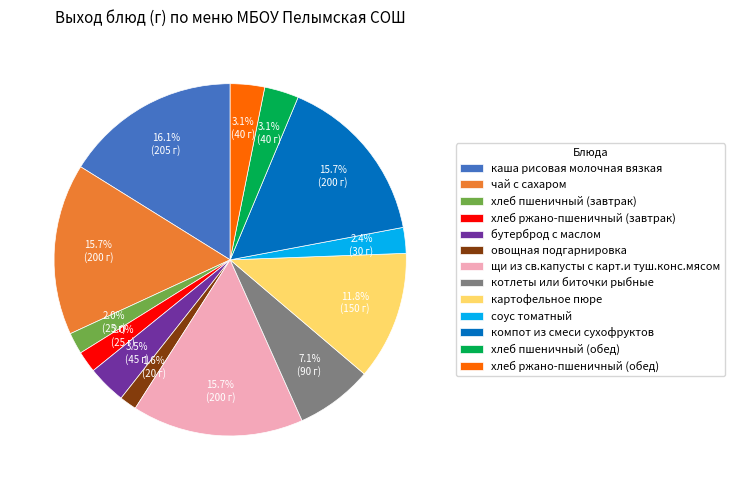

Is it true that хлеб пшеничный (завтрак) is 2% of the pie?

True